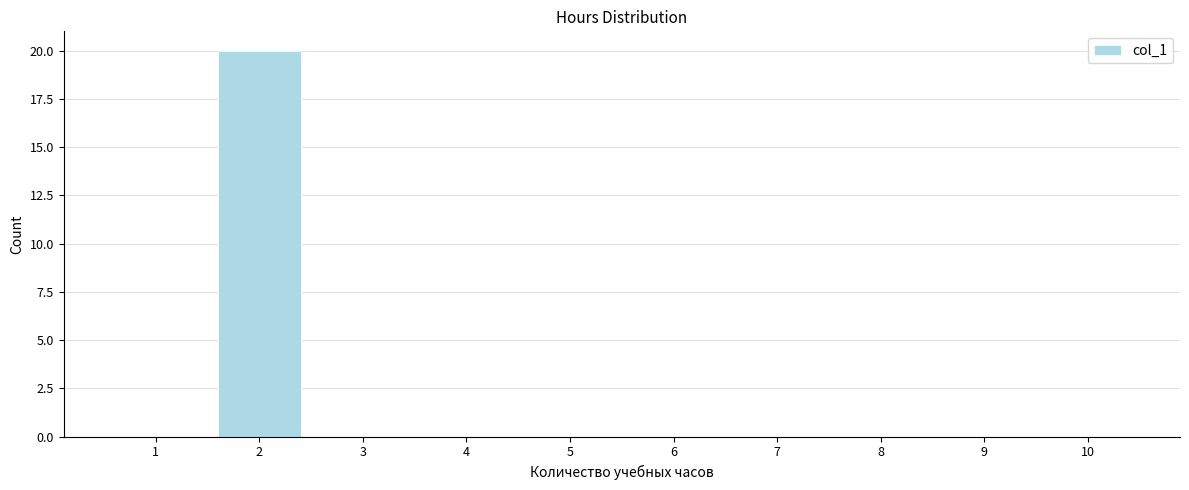

Reading right to left, what are all the values shown in this chart?

10=0	9=0	8=0	7=0	6=0	5=0	4=0	3=0	2=20	1=0